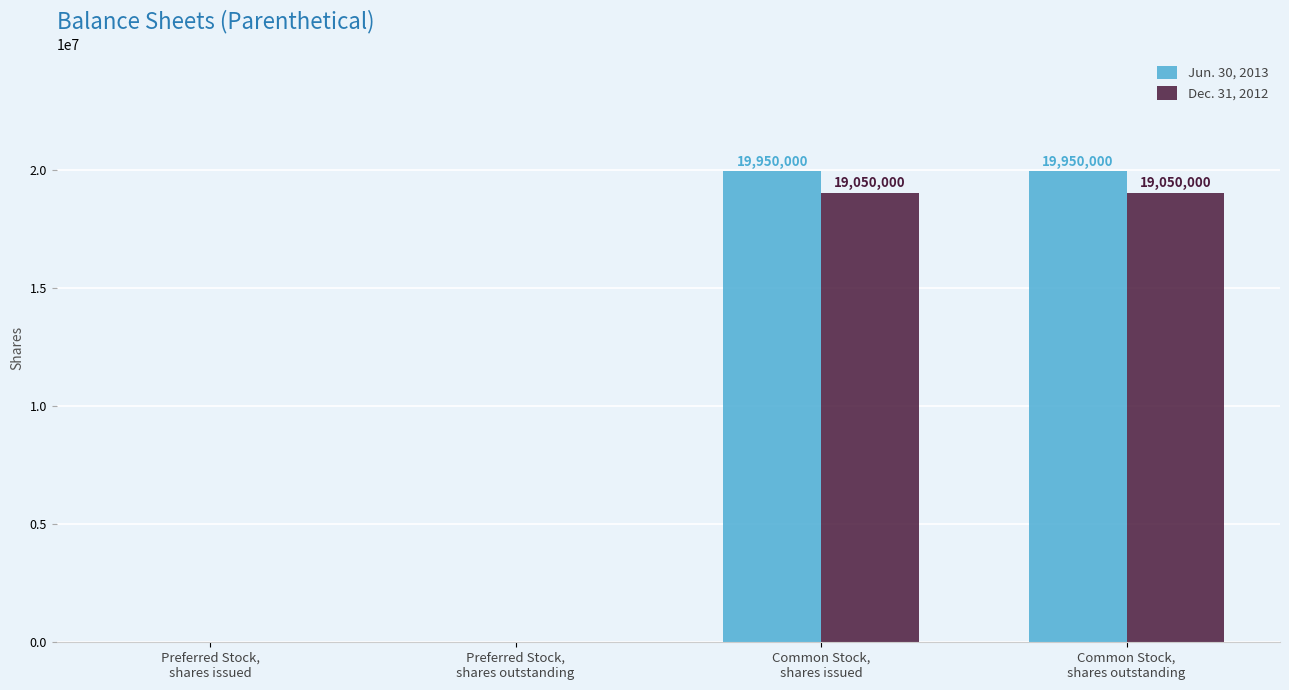

What is the greatest value displayed?

19950000